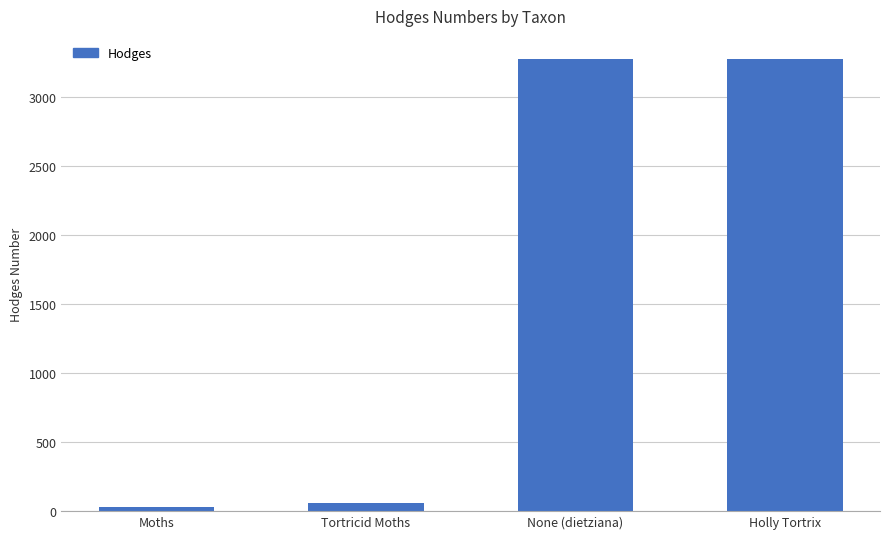

What is the sum of the values at None (dietziana) and Holly Tortrix?

6553.0